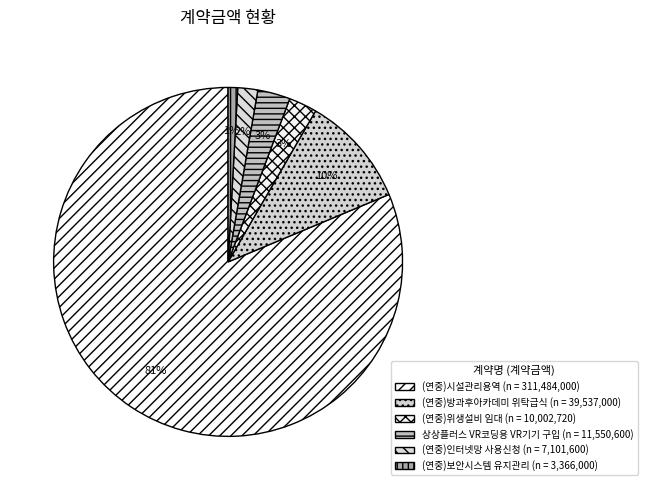

True or false: (연중)보안시스템 유지관리 accounts for 1% of the total.

True